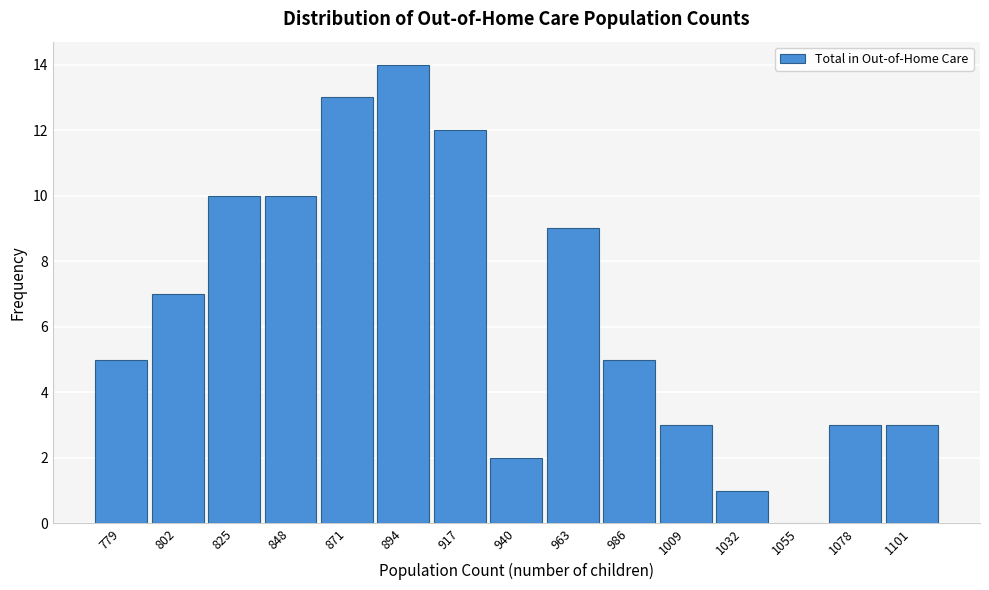

Reading left to right, list all the values displayed in this chart.

779=5	802=7	825=10	848=10	871=13	894=14	917=12	940=2	963=9	986=5	1009=3	1032=1	1055=0	1078=3	1101=3